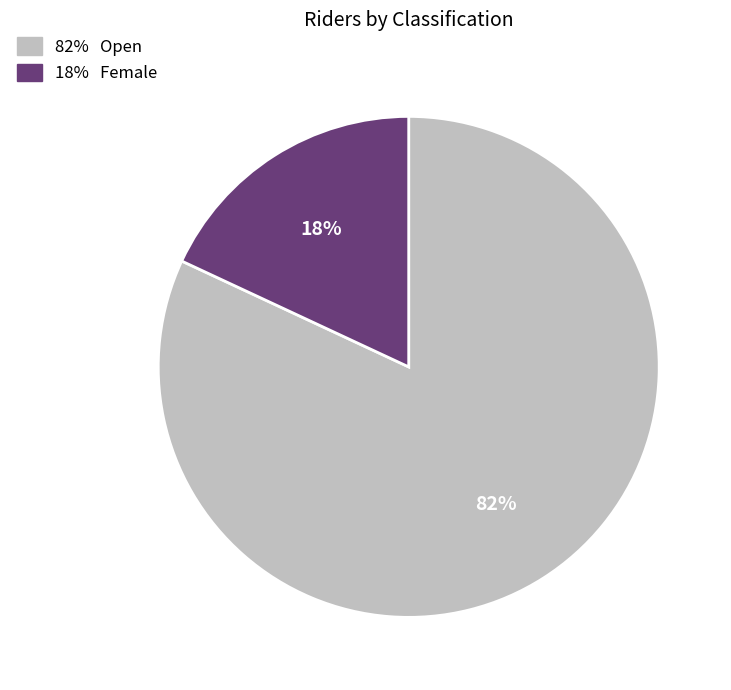

Is there a majority slice in this chart?

Yes